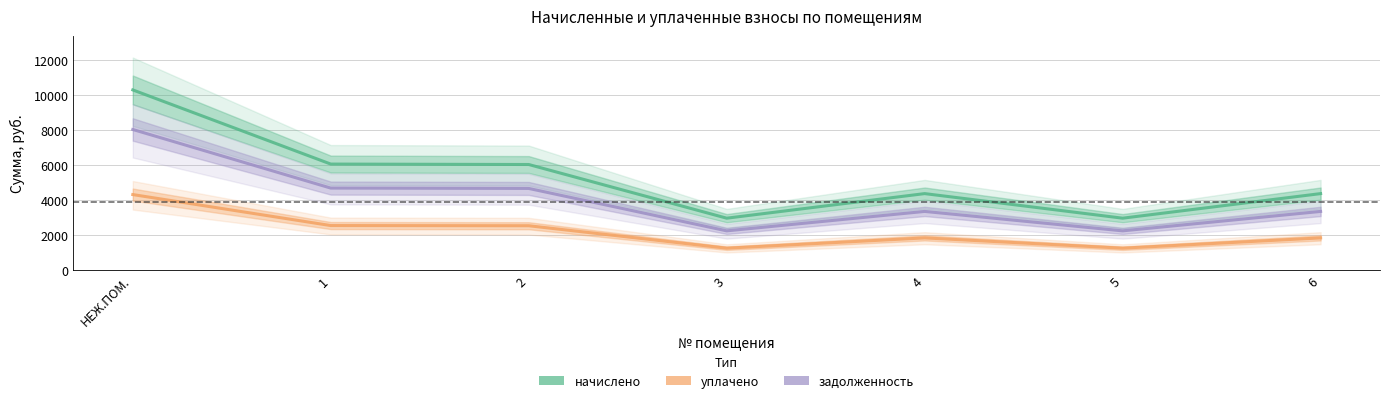

Rank the series by their average value, from lowest to highest.

уплачено, задолженность, начислено